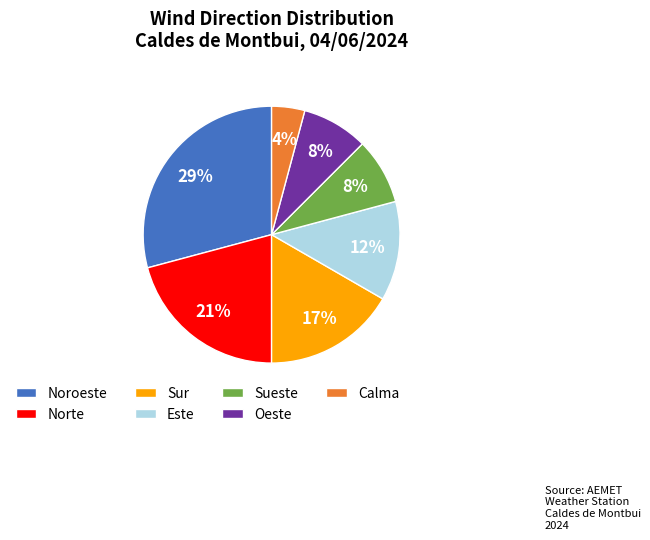

What percentage is the Noroeste slice, to the nearest percent?

29%